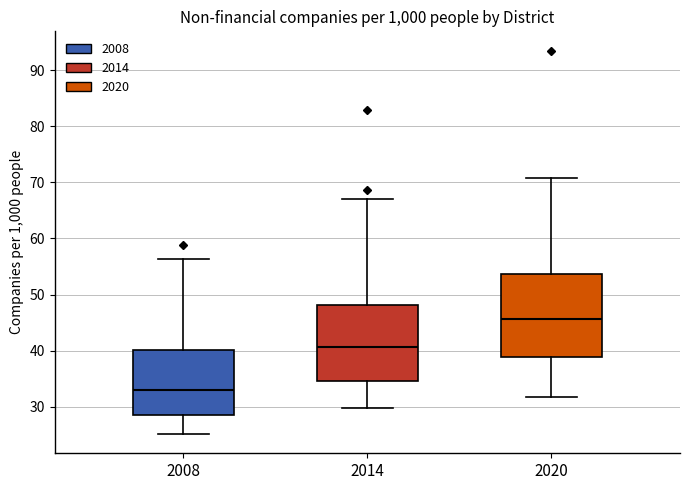

Comparing the boxes themselves (not the whiskers), which one is the tallest?

2020